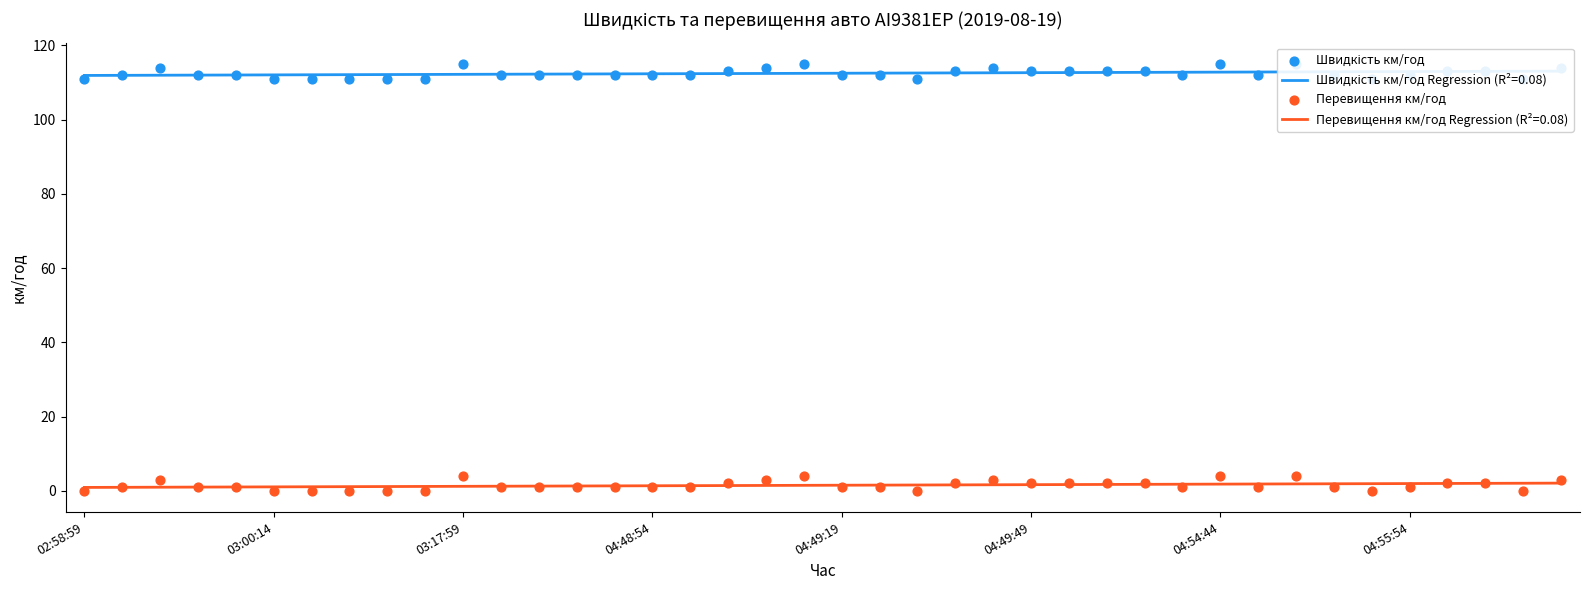

At which category is the sum across all series the highest?

03:17:59